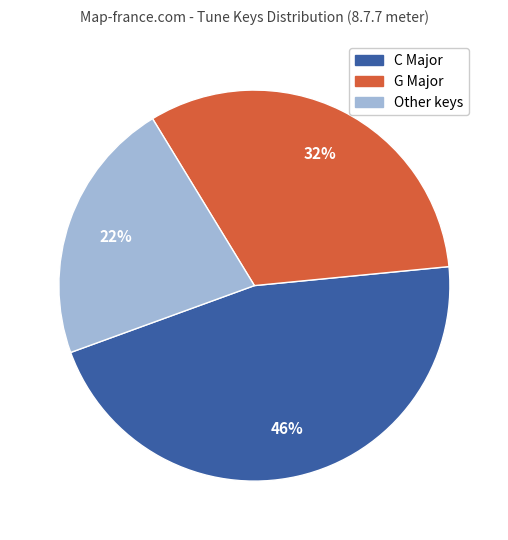

Does any single category account for the majority?

No